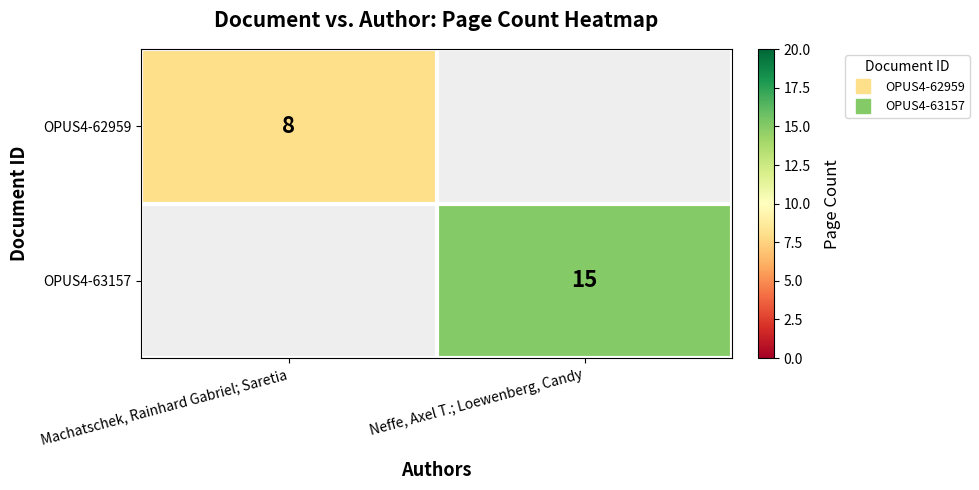

The OPUS4-62959 series shows 8.0 at Machatschek, Rainhard Gabriel; Saretia. True or false?

True